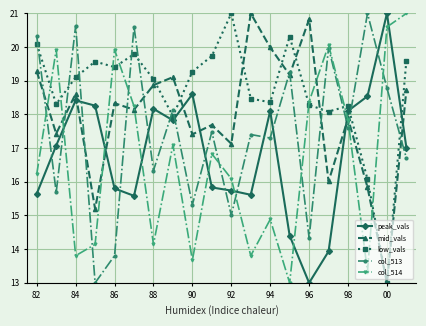

What is the value of the col_514 point at the 12th from the left?

13.8